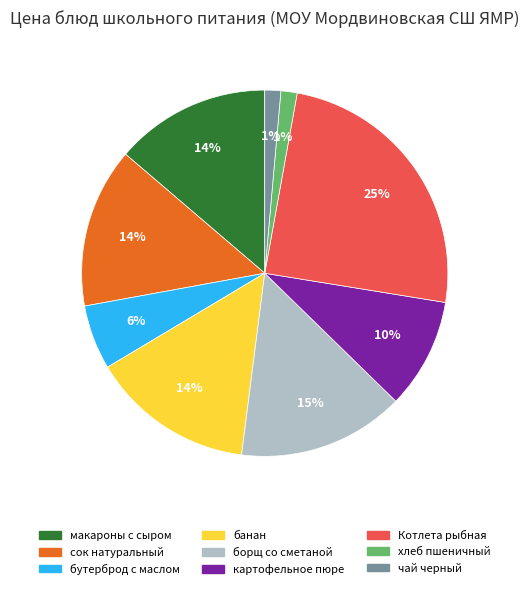

How many segments does this pie chart have?

9